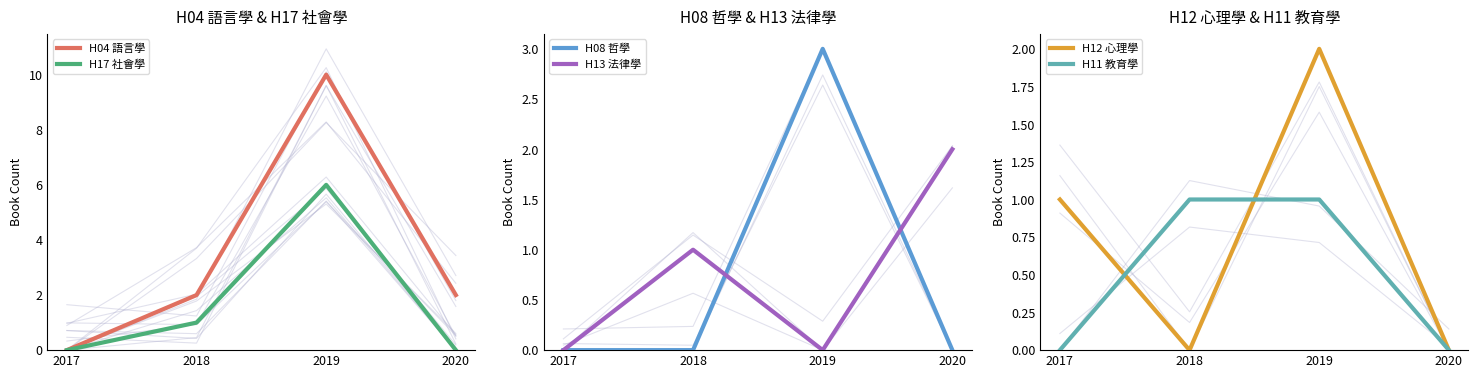

Reading left to right, what are all the values shown in this chart?

H04 語言學: 2017=0	2018=2	2019=10	2020=2
H17 社會學: 2017=0	2018=1	2019=6	2020=0
H08 哲學: 2017=0	2018=0	2019=3	2020=0
H13 法律學: 2017=0	2018=1	2019=0	2020=2
H12 心理學: 2017=1	2018=0	2019=2	2020=0
H11 教育學: 2017=0	2018=1	2019=1	2020=0